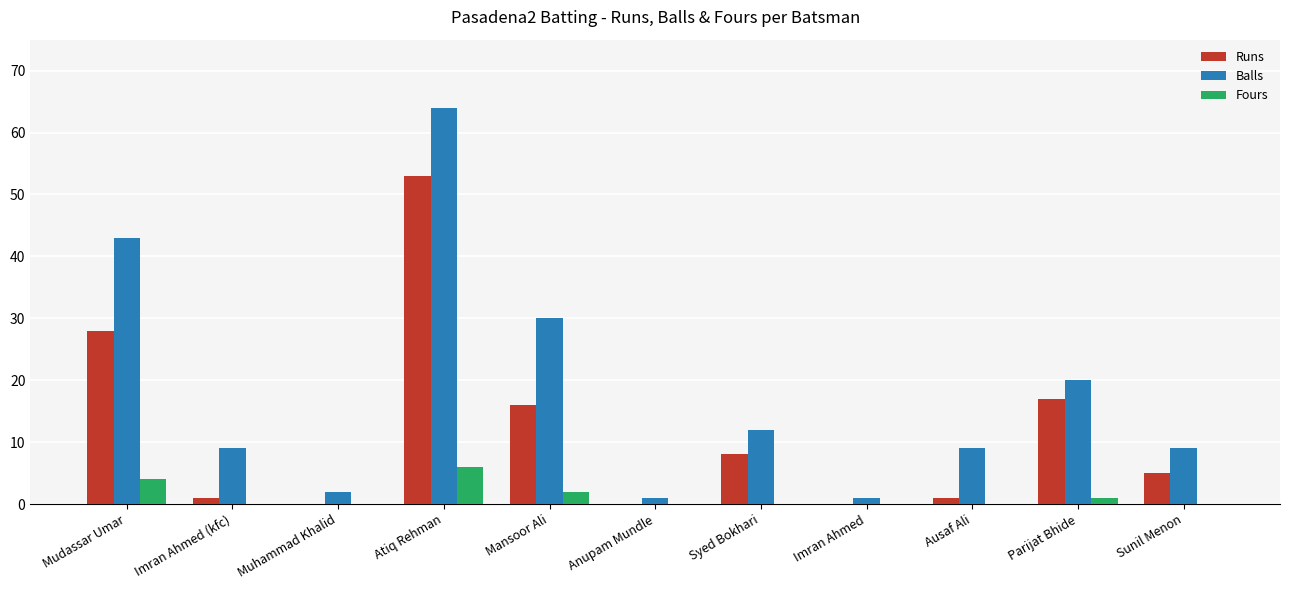

Which series has the largest total across all categories?

Balls